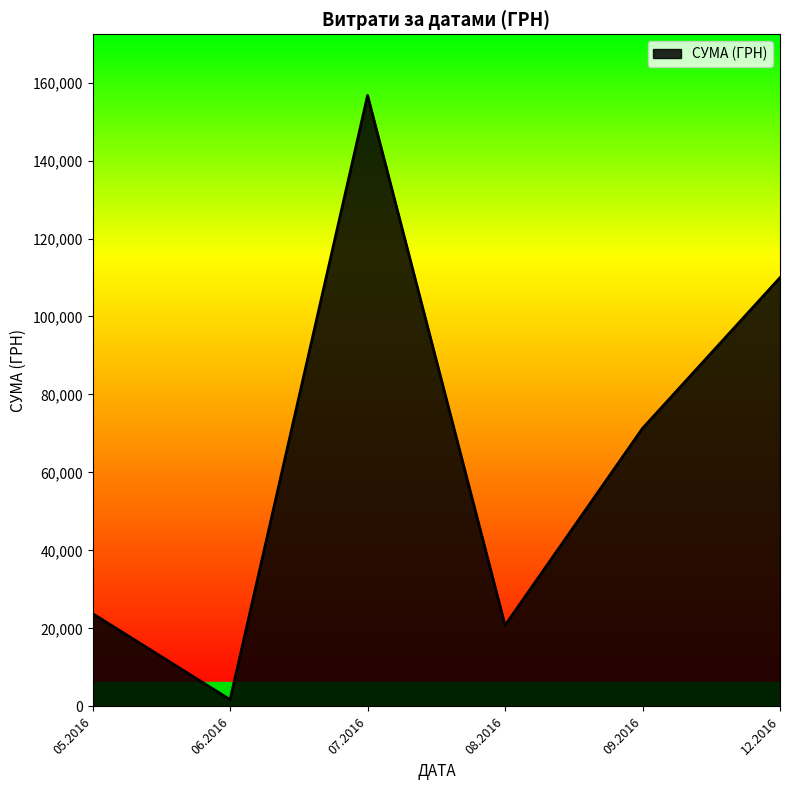

Which has a higher value, 05.2016 or 09.2016?

09.2016